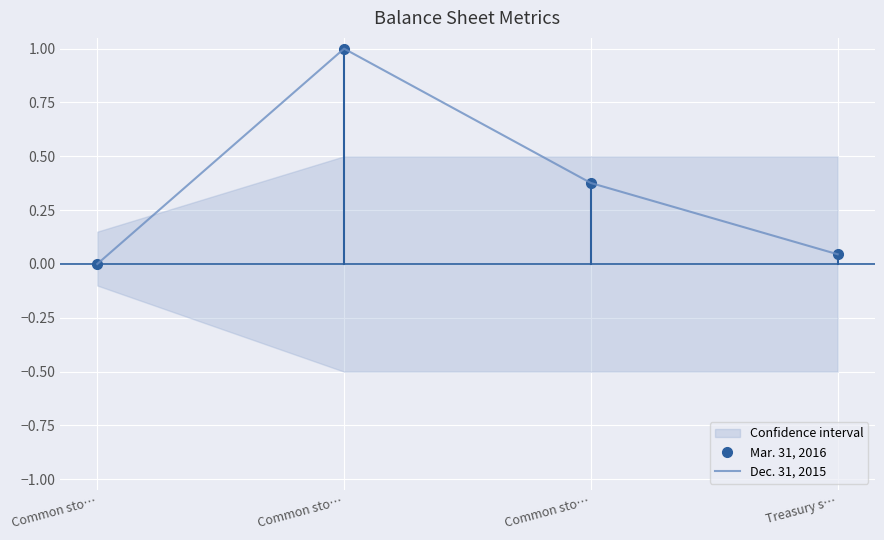

True or false: Dec. 31, 2015 and Mar. 31, 2016 intersect in this chart.

False